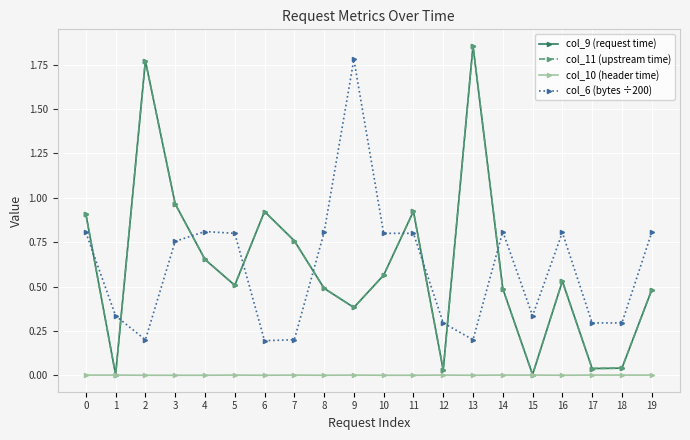

Is this an area chart (filled region under the line)?

No